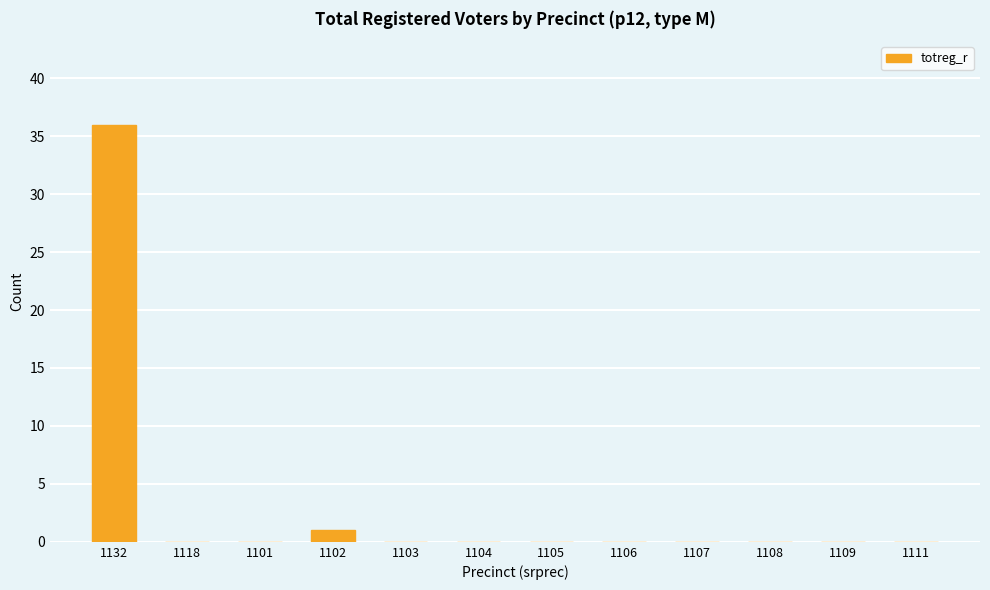

What is the sum of all values?

37